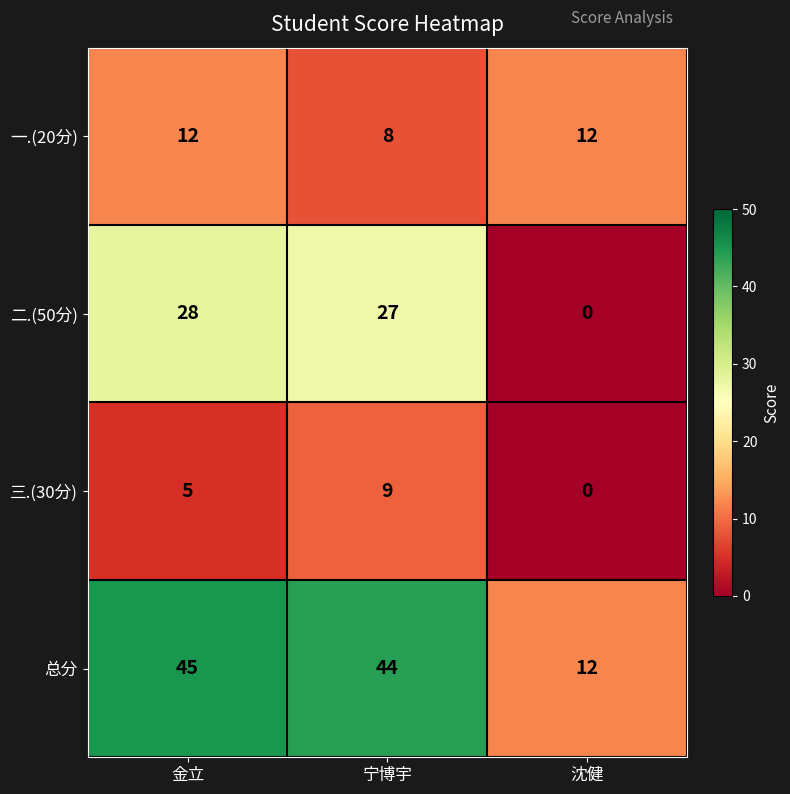

Which series has the widest spread of values?

总分